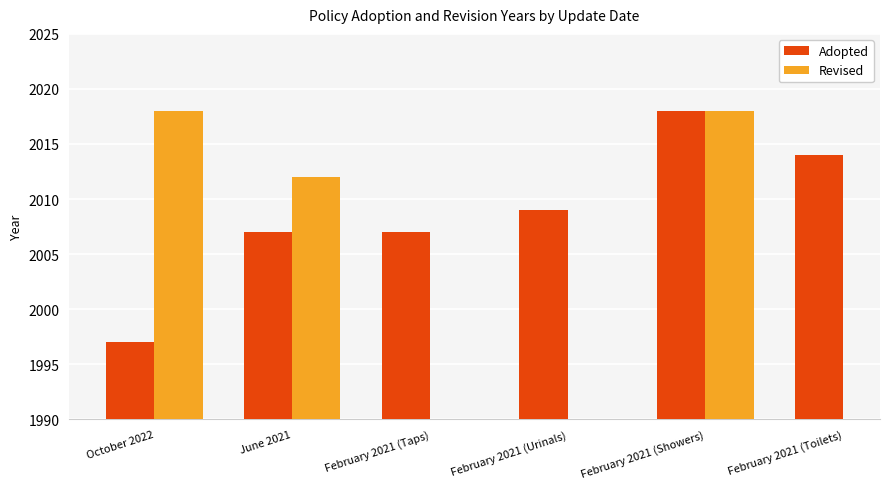

Is it true that Adopted equals 3322 at June 2021?

False